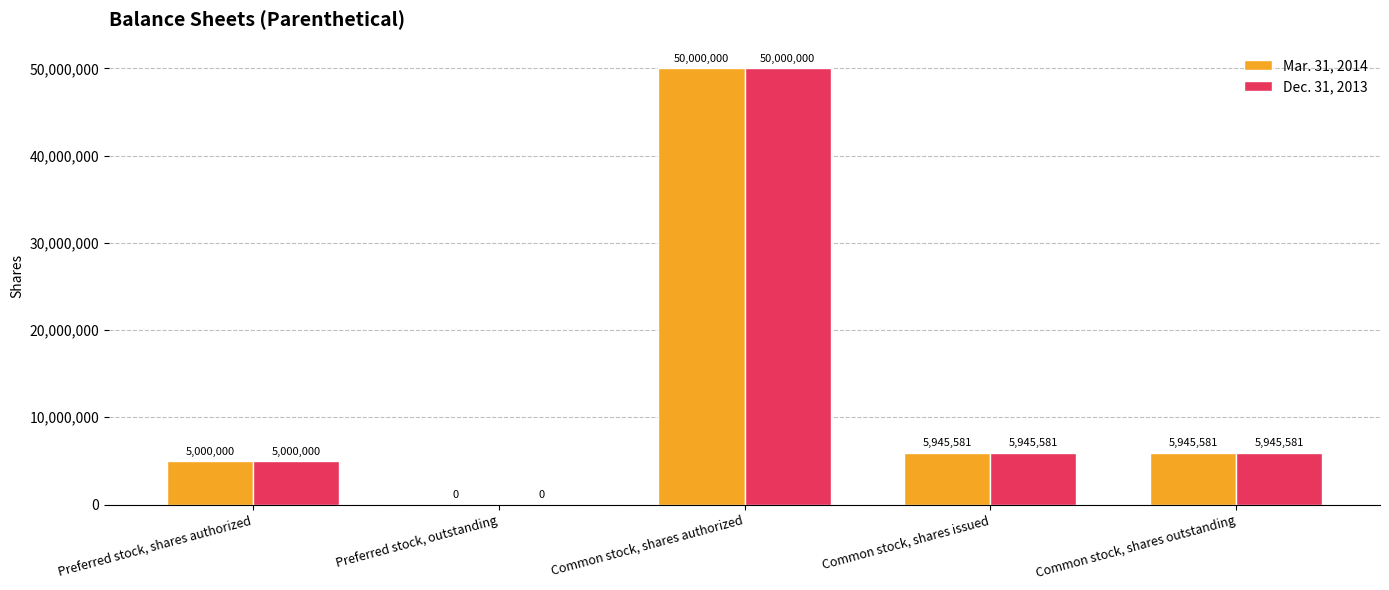

Are the bars grouped side by side (vs. stacked)?

Yes